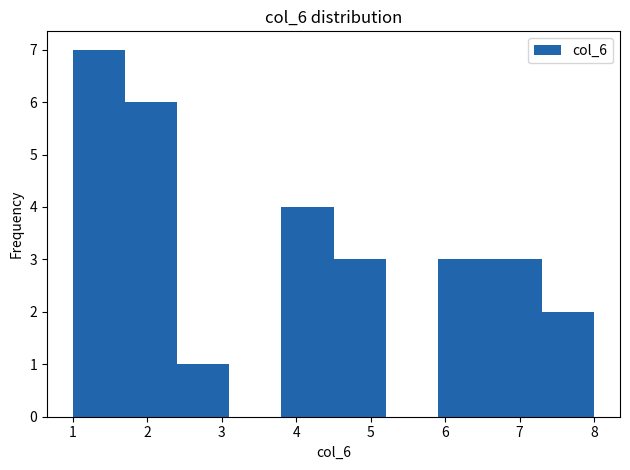

Over which range of the x-axis is the bar tallest?

1.0 to 1.7